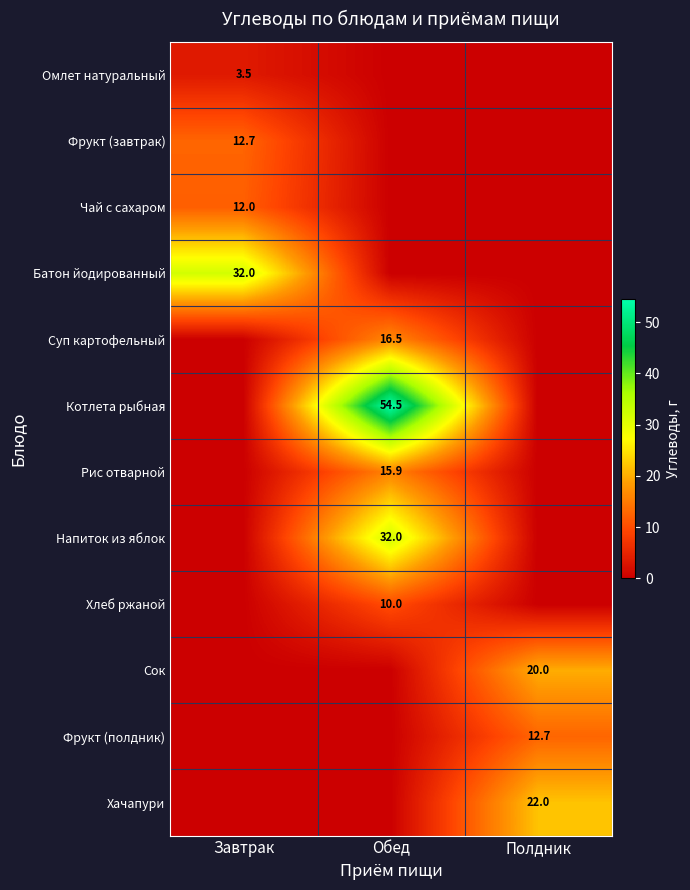

The Батон йодированный series shows 32.0 at Завтрак. True or false?

True